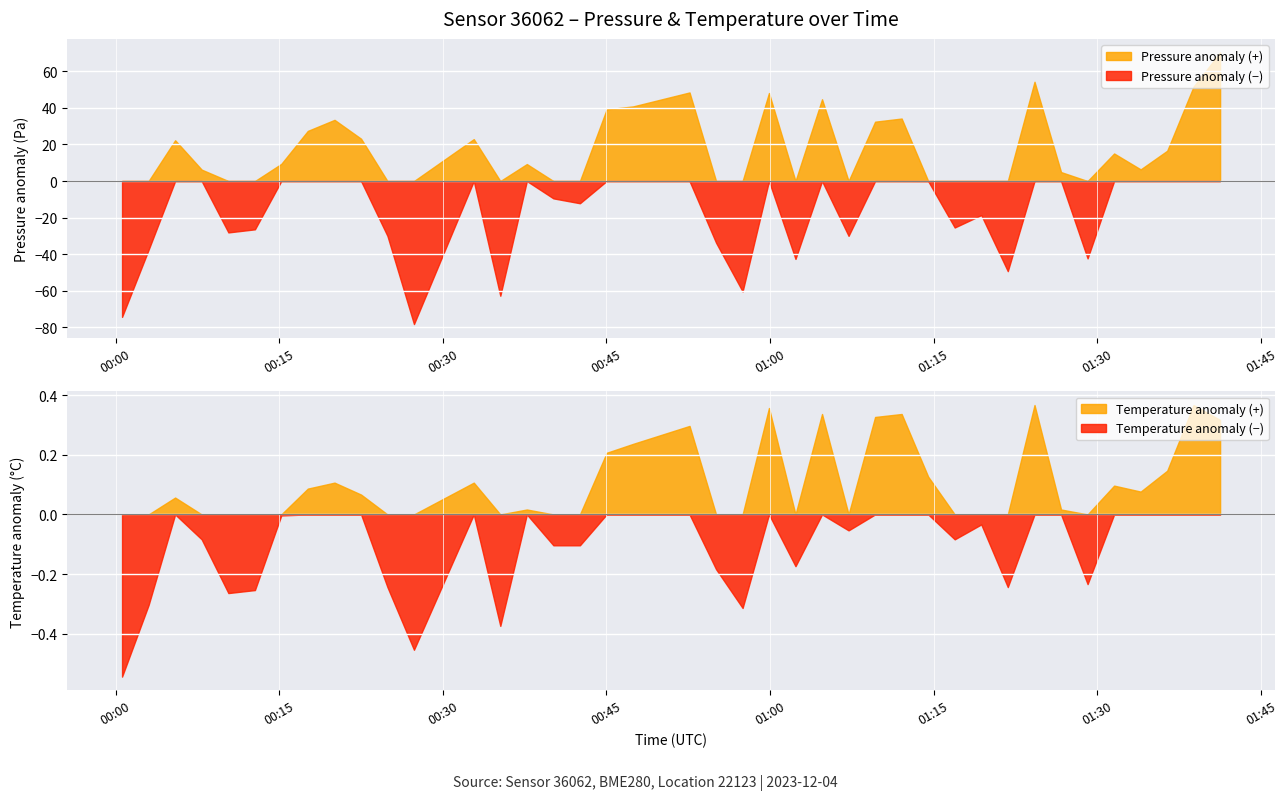

What is the minimum value for Pressure anomaly (−)?

-78.1